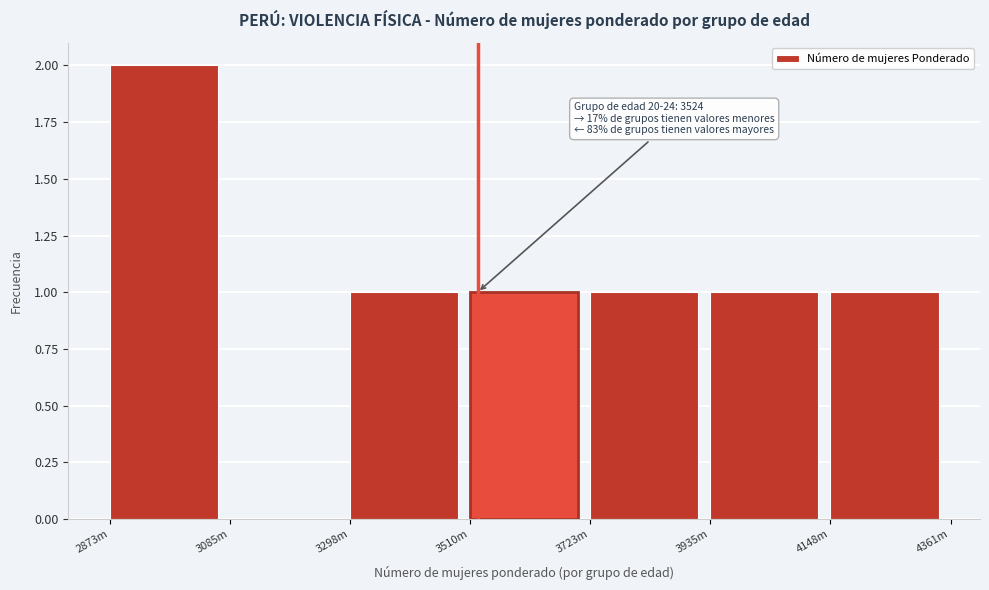

Reading left to right, extract all data points from this chart.

2873m=2	3085m=0	3298m=1	3510m=1	3723m=1	3935m=1	4148m=1